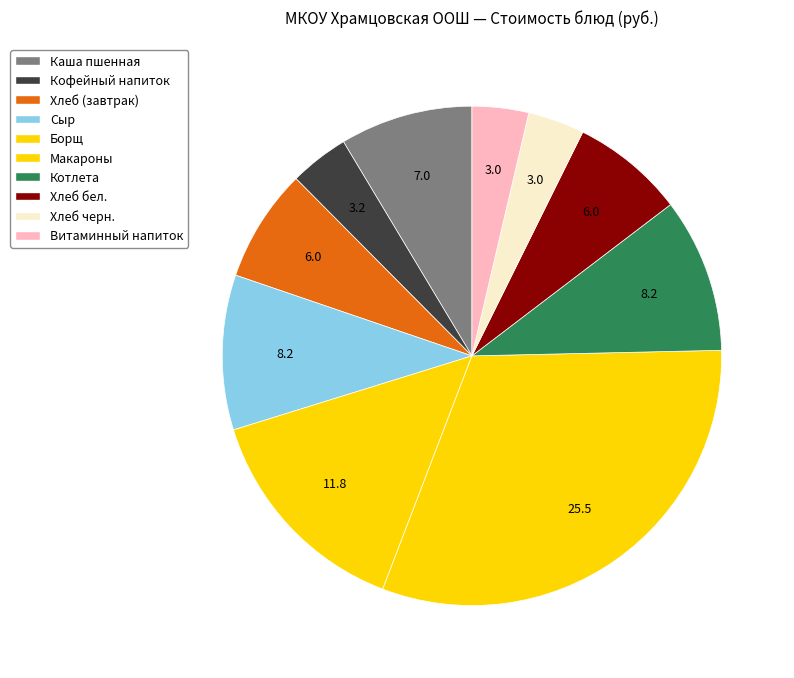

To the nearest percent, what percentage of the pie is Каша пшенная?

9%